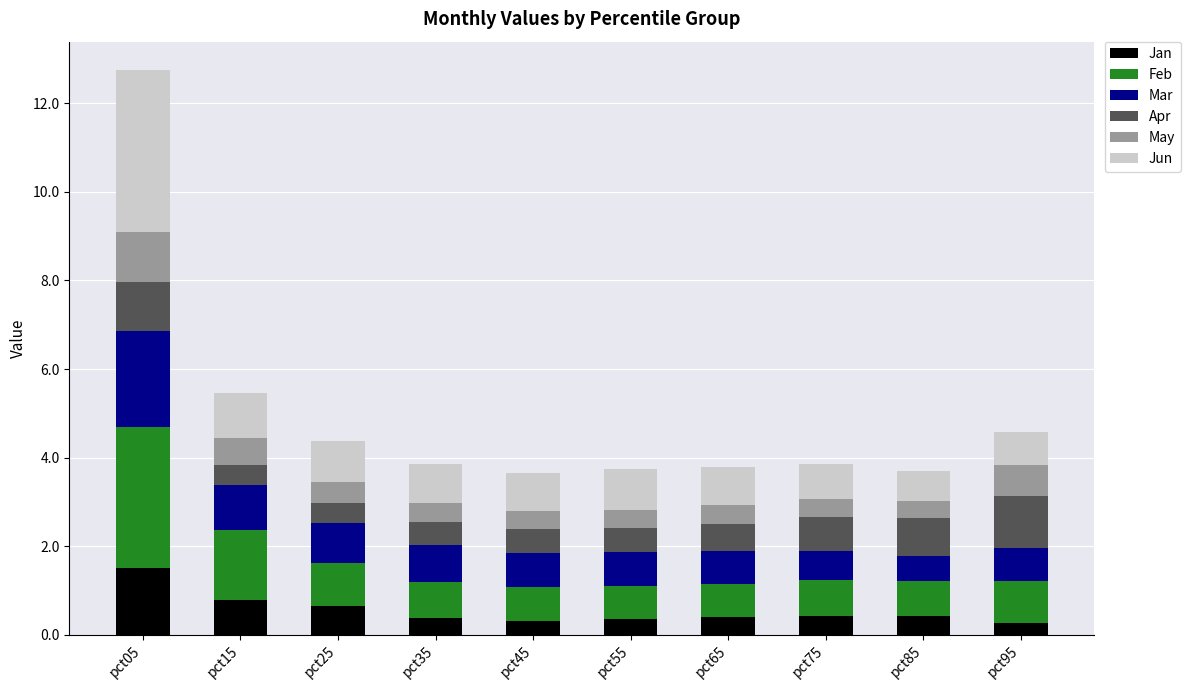

What is the highest value of the Jan series?

1.5